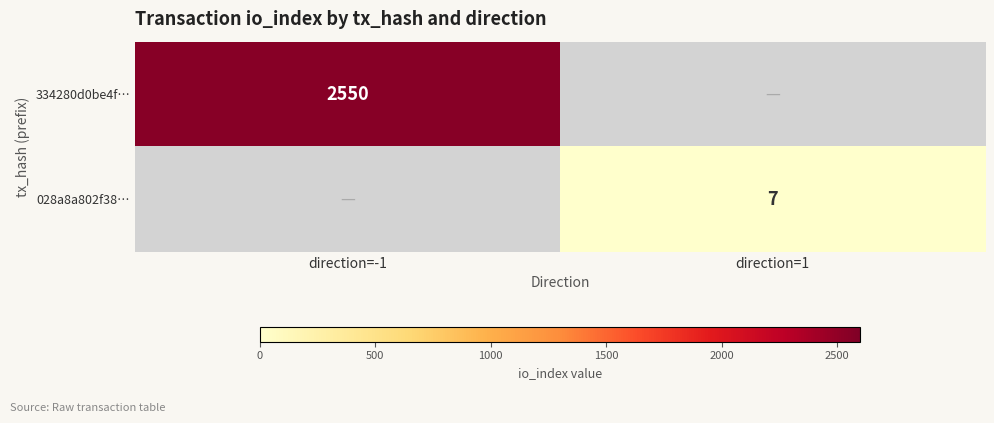

True or false: 334280d0be4f… has a value of 2550 at direction=-1.

True